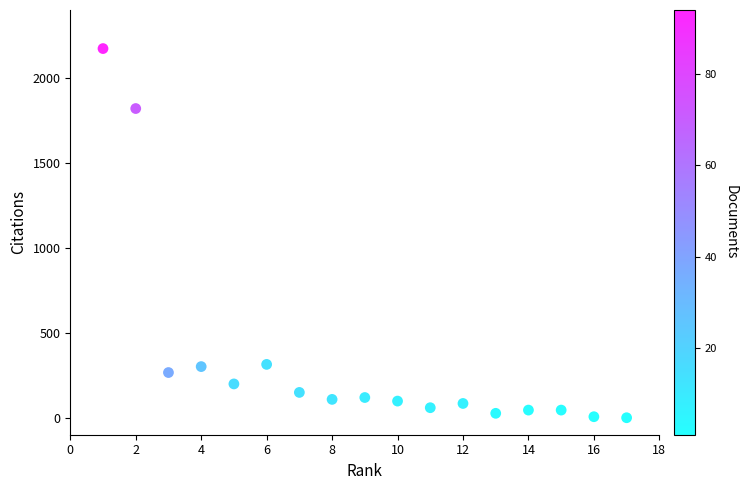

What Y value in the scatter plot is closest to 1086?

1820